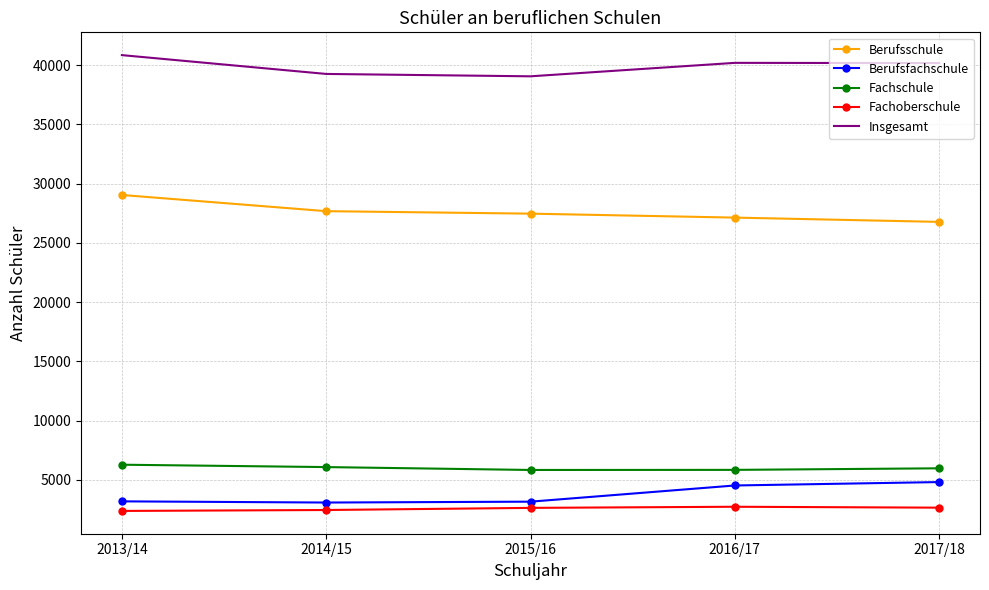

What position from the left is 2014/15?

2